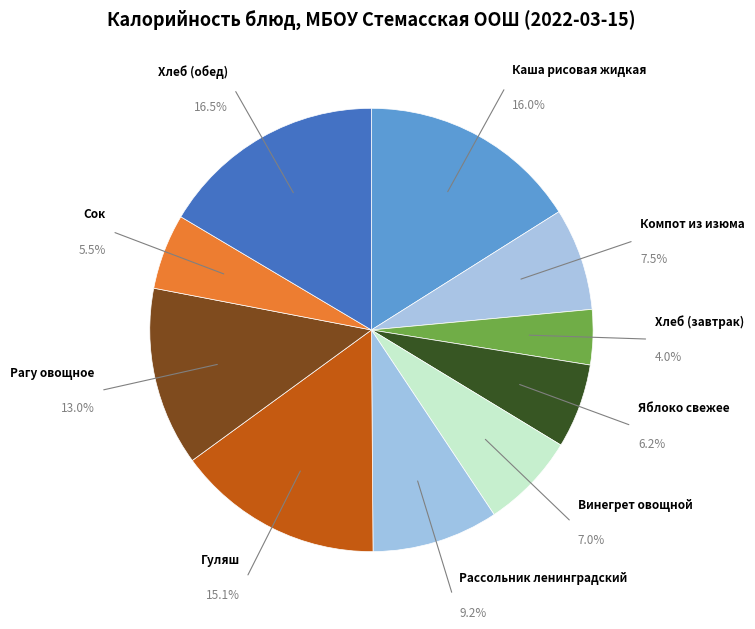

How many slices are in this pie chart?

10